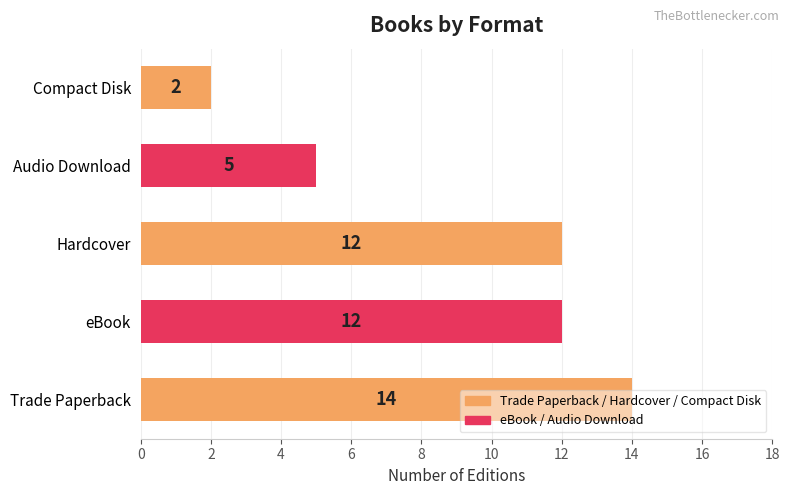

Which label corresponds to the largest value in the chart?

Trade Paperback